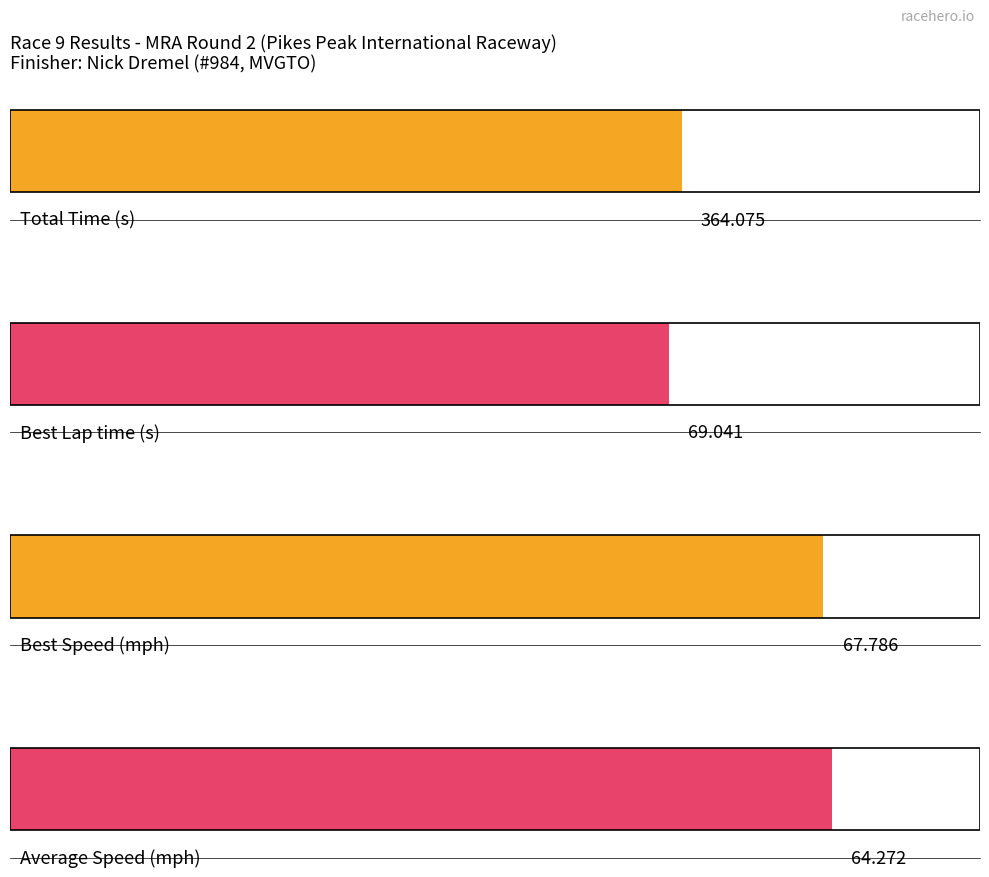

The Best Speed series shows 104.4 at Kevin Madden. True or false?

False